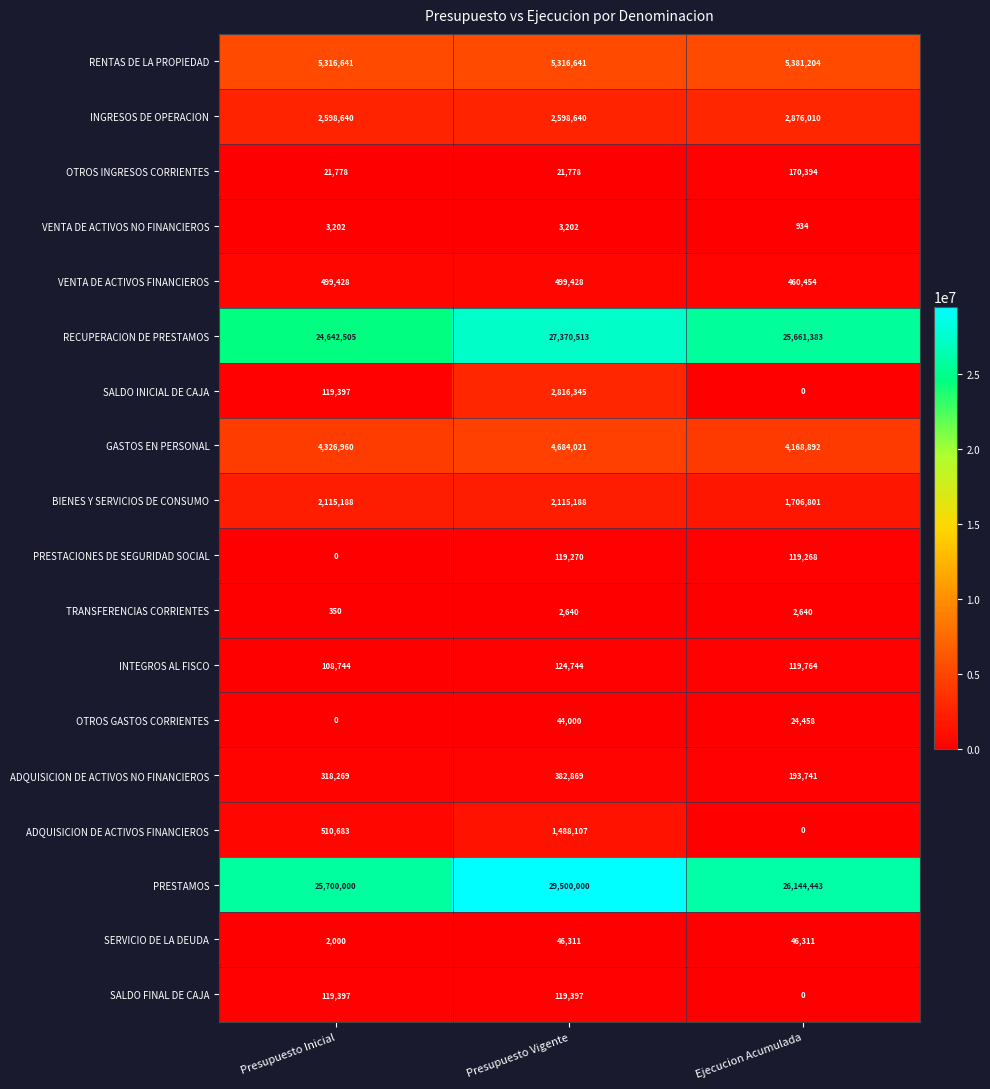

What is the difference between the highest and lowest values at Ejecucion Acumulada?

26144443